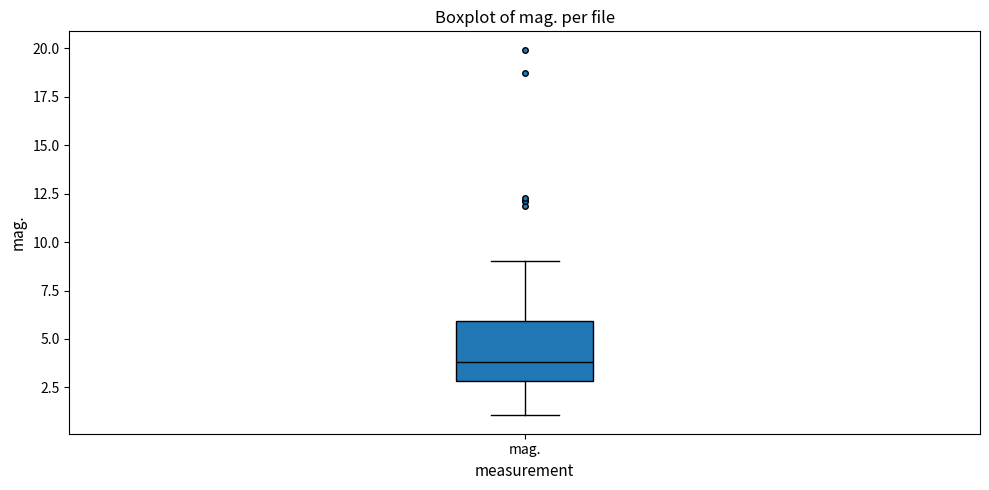

Read this box plot against the y-axis: the position of the median line, the range covered by the box, and the ends of both whiskers. The values are not printed on the chart, so give them approximately, as read against the axis.

median 4, box 3 to 6, whiskers 1 to 9